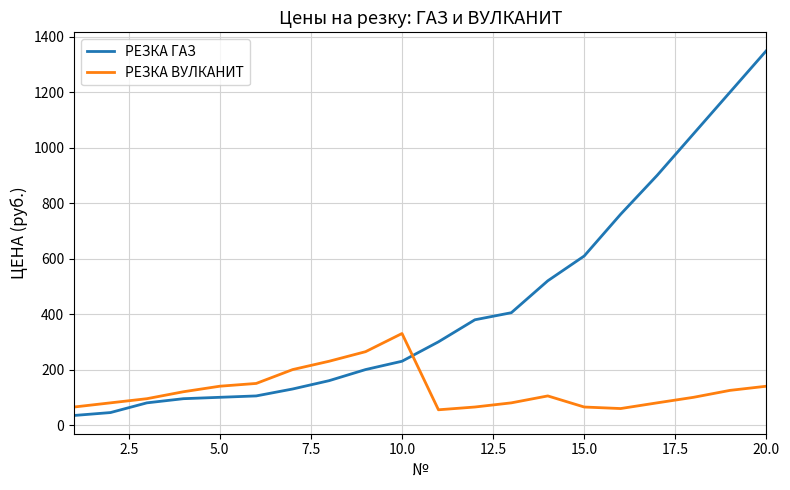

Which series has the largest total across all categories?

РЕЗКА ГАЗ